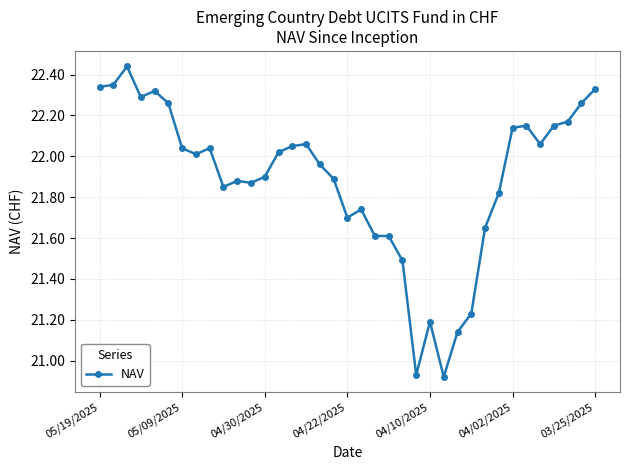

What is the difference between the second highest and minimum values?

1.4